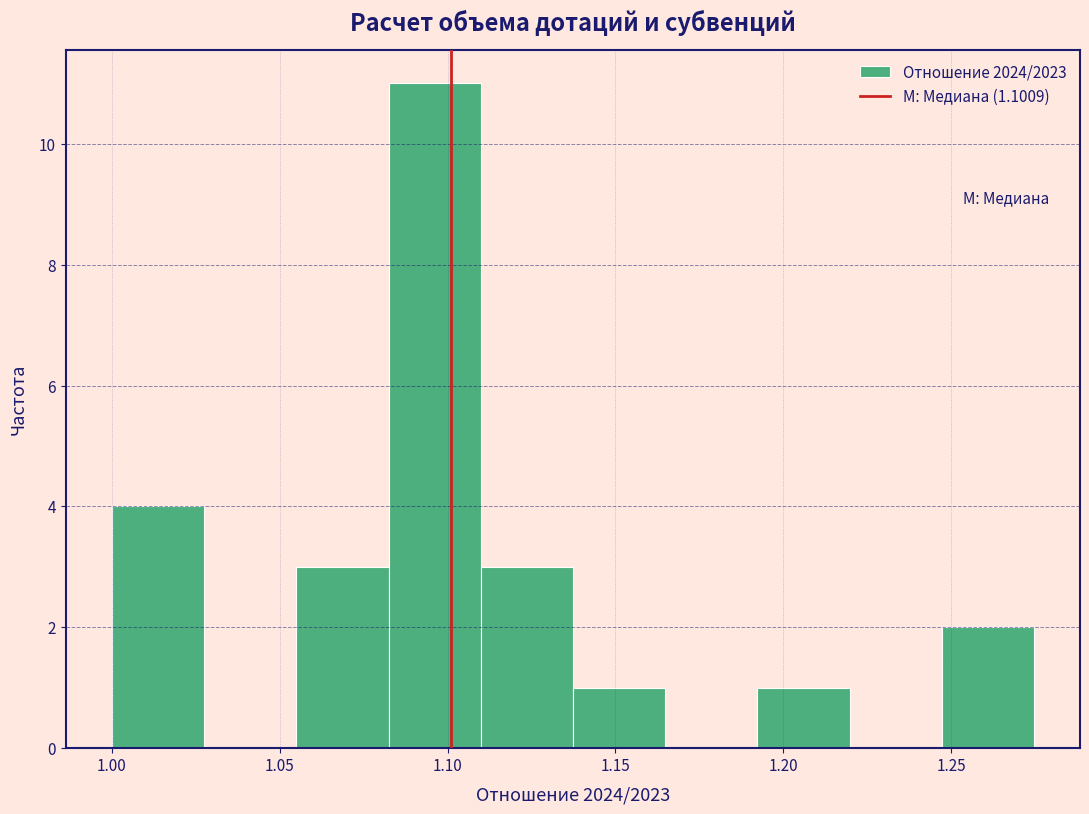

Over which range of the x-axis is the bar tallest?

1.080 to 1.110